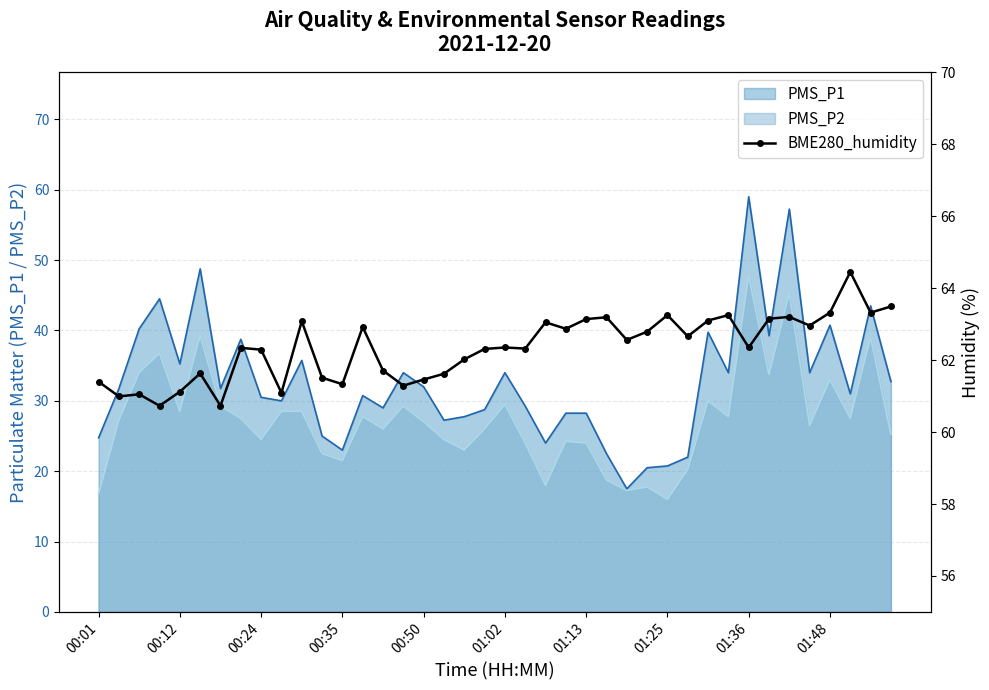

Between 39 and 00:35, which is larger?

39